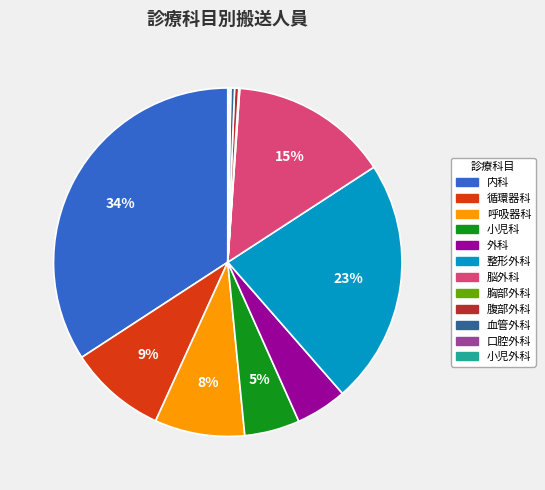

What is the largest slice in the pie chart?

内科